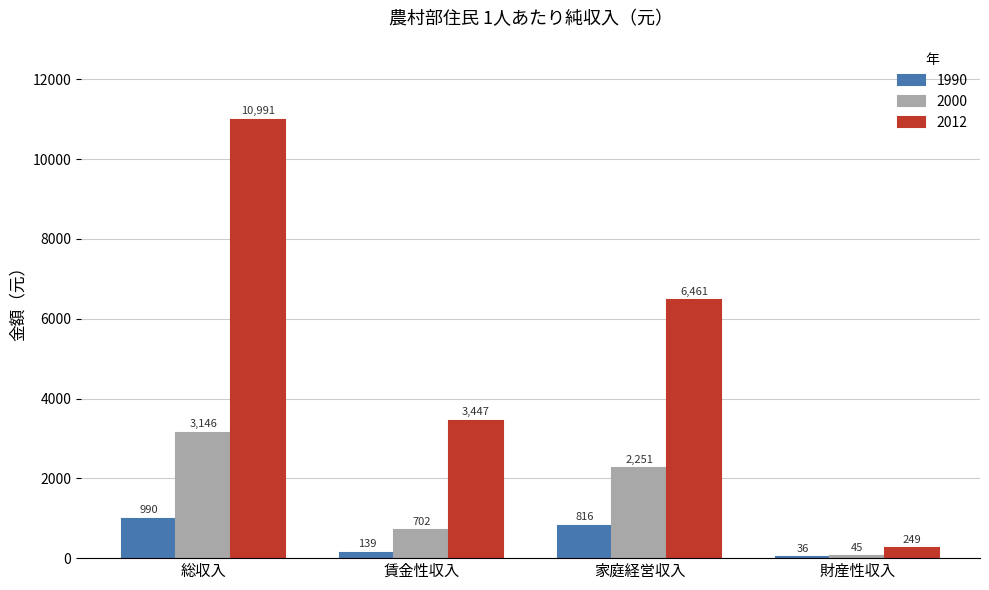

At which category is the sum across all series the highest?

総収入